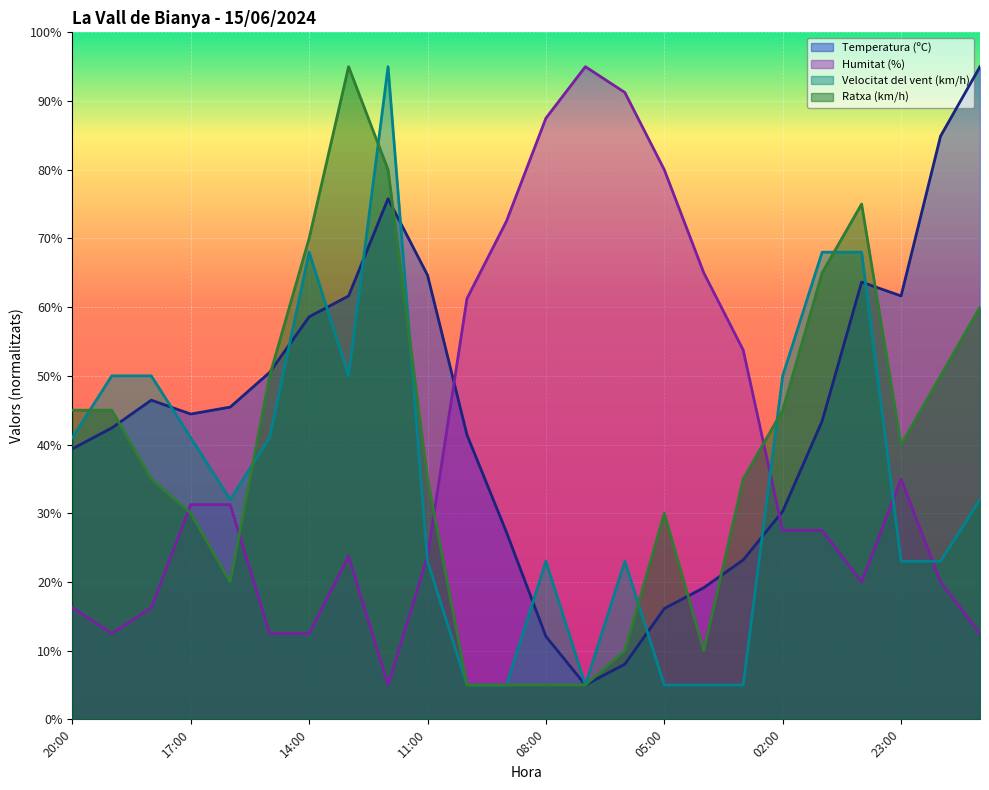

Which category has the lowest value in the Ratxa (km/h) series?

10:00